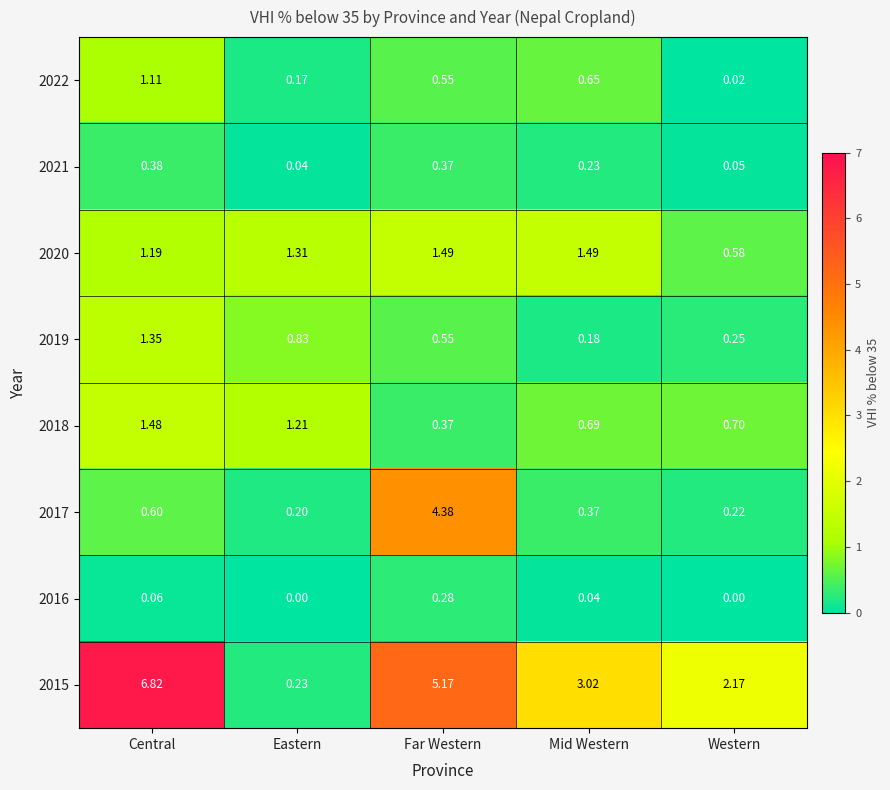

Which series has the largest range (max minus min)?

2015